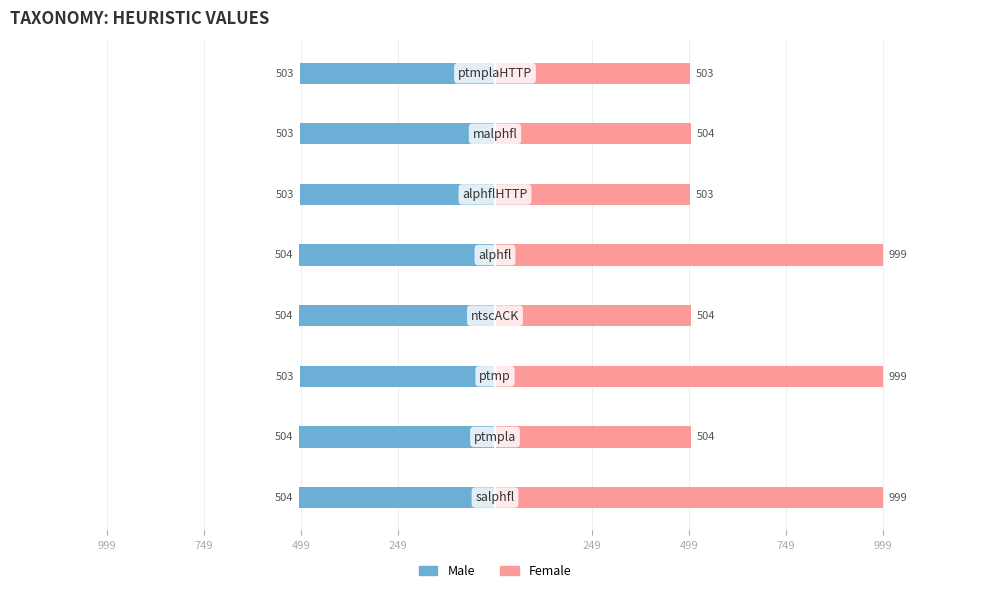

Reading left to right, transcribe all the data shown in this chart.

Male: -504	-504	-503	-504	-504	-503	-503	-503
Female: 999	504	999	504	999	503	504	503